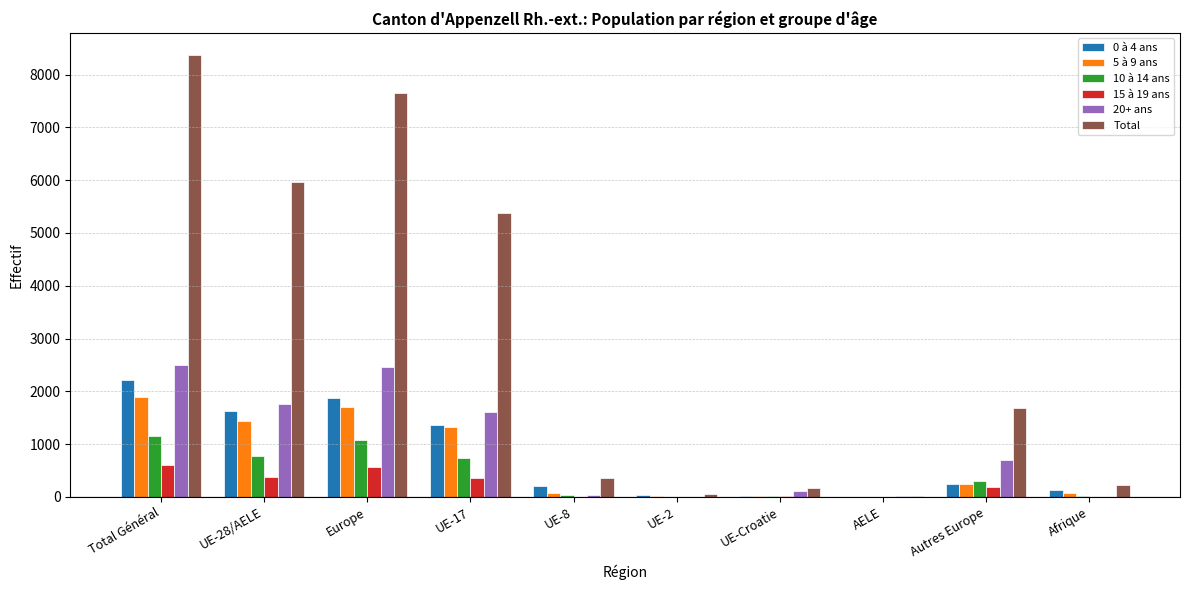

Which series has the largest total across all categories?

Total